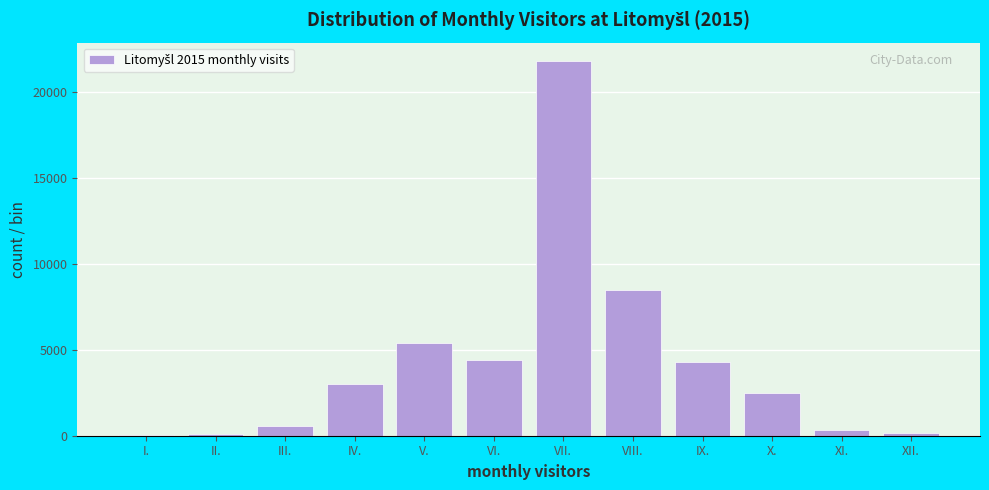

The value at III. is 540. True or false?

True